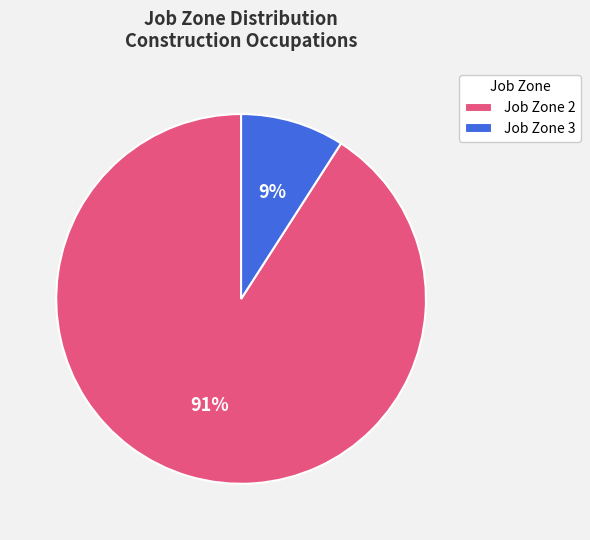

What is the smallest slice in the pie chart?

Job Zone 3